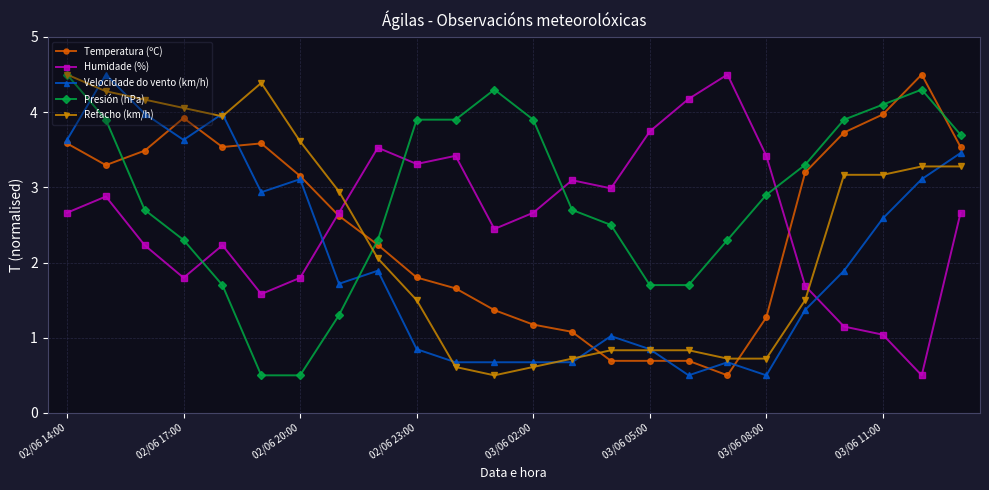

What is the difference between the second highest and minimum values in the Velocidade do vento (km/h) series?

3.5